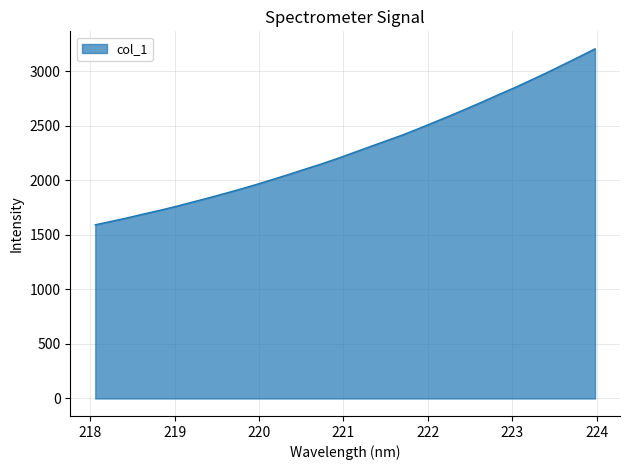

What is the smallest value displayed?

1592.1